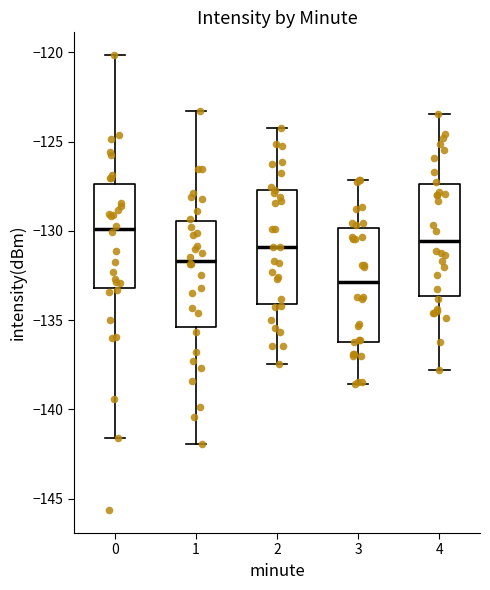

Reading left to right, read every box against the y-axis: the position of its median line, the range the box covers, and the ends of its whiskers. The values are not printed on the chart, so give them approximately, as read against the axis.

0: median -130.0, box -133.0 to -127.5, whiskers -141.5 to -120.0
1: median -131.5, box -135.5 to -129.5, whiskers -142.0 to -123.5
2: median -131.0, box -134.0 to -127.5, whiskers -137.5 to -124.0
3: median -133.0, box -136.0 to -130.0, whiskers -138.5 to -127.0
4: median -130.5, box -133.5 to -127.5, whiskers -138.0 to -123.5